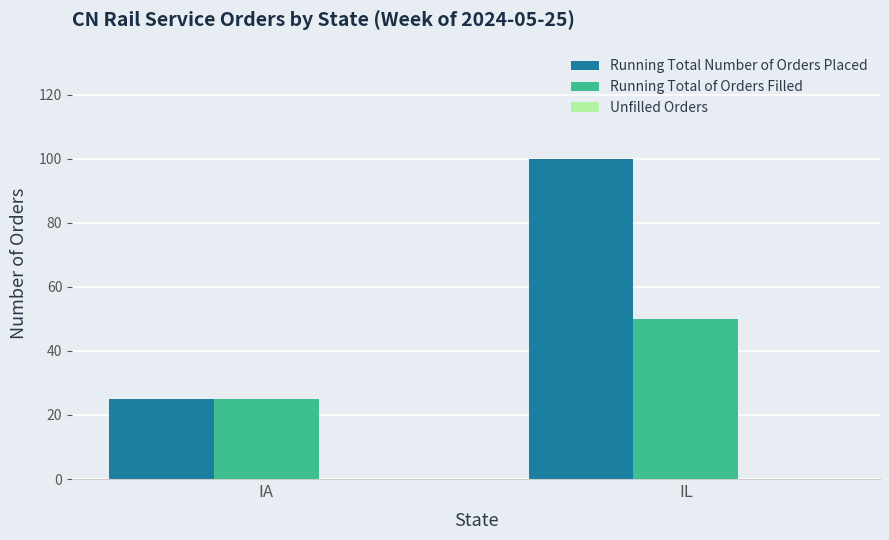

What is the highest value of the Running Total of Orders Filled series?

50